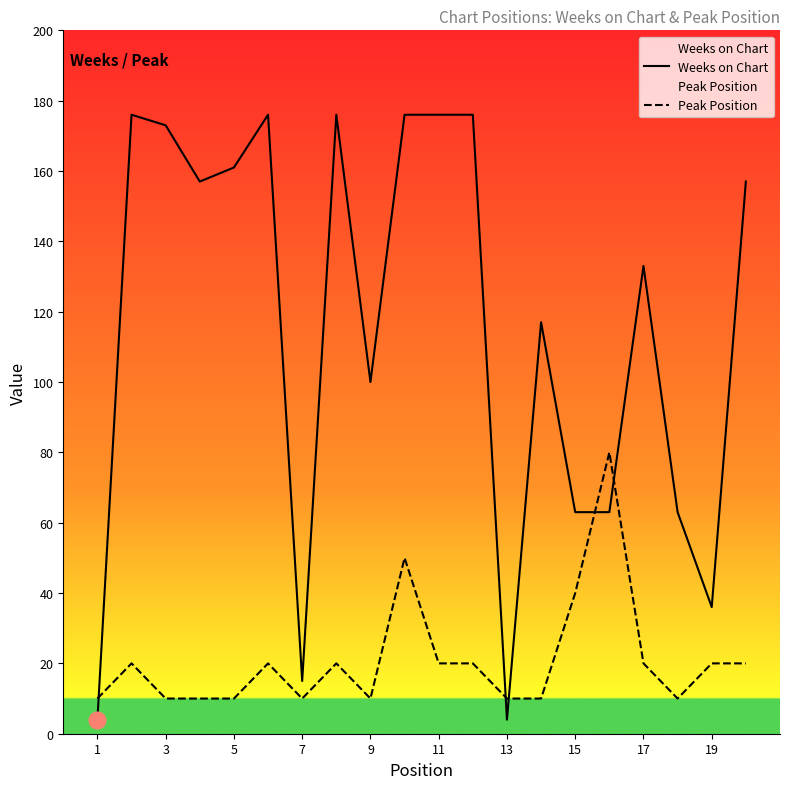

What is the value of the Weeks on Chart point at the 4th from the left?

157